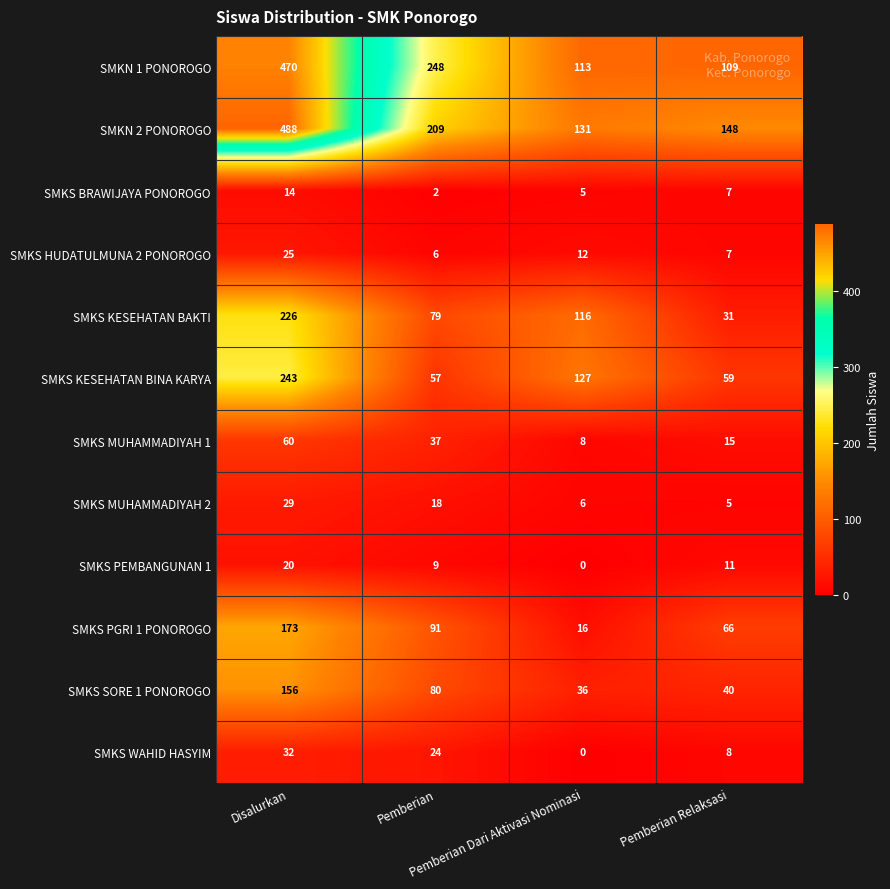

At which category is the sum across all series the highest?

Disalurkan